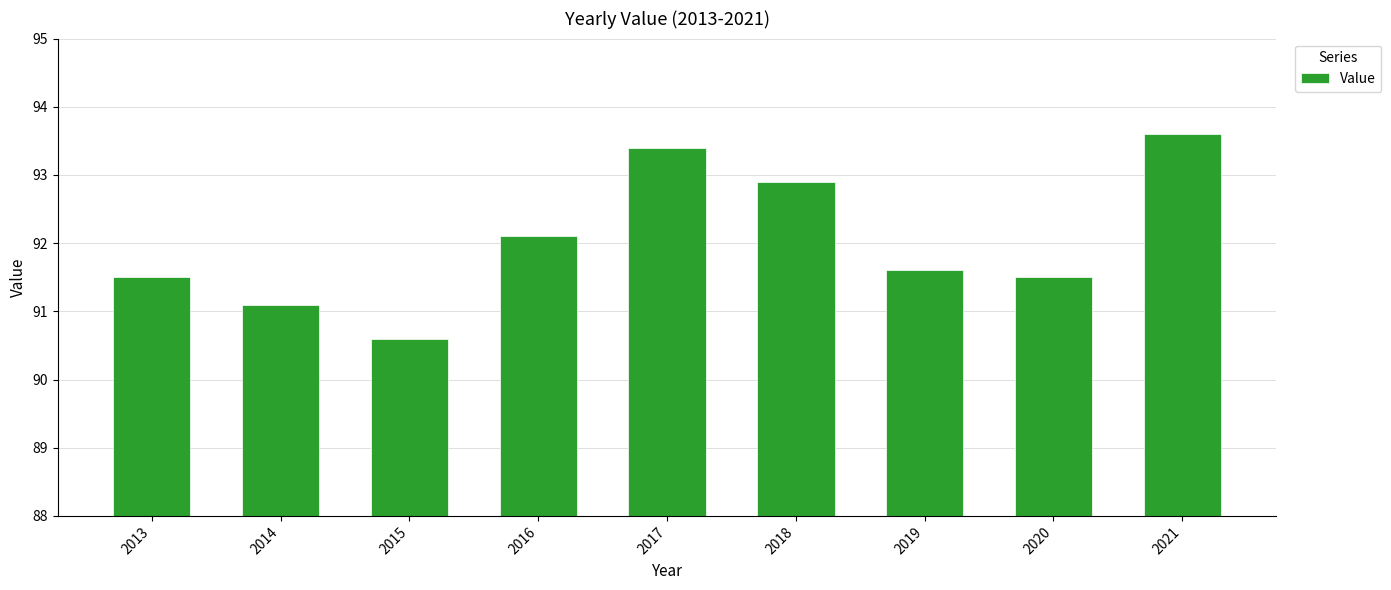

Reading left to right, list all the values displayed in this chart.

91.5	91.1	90.6	92.1	93.4	92.9	91.6	91.5	93.6